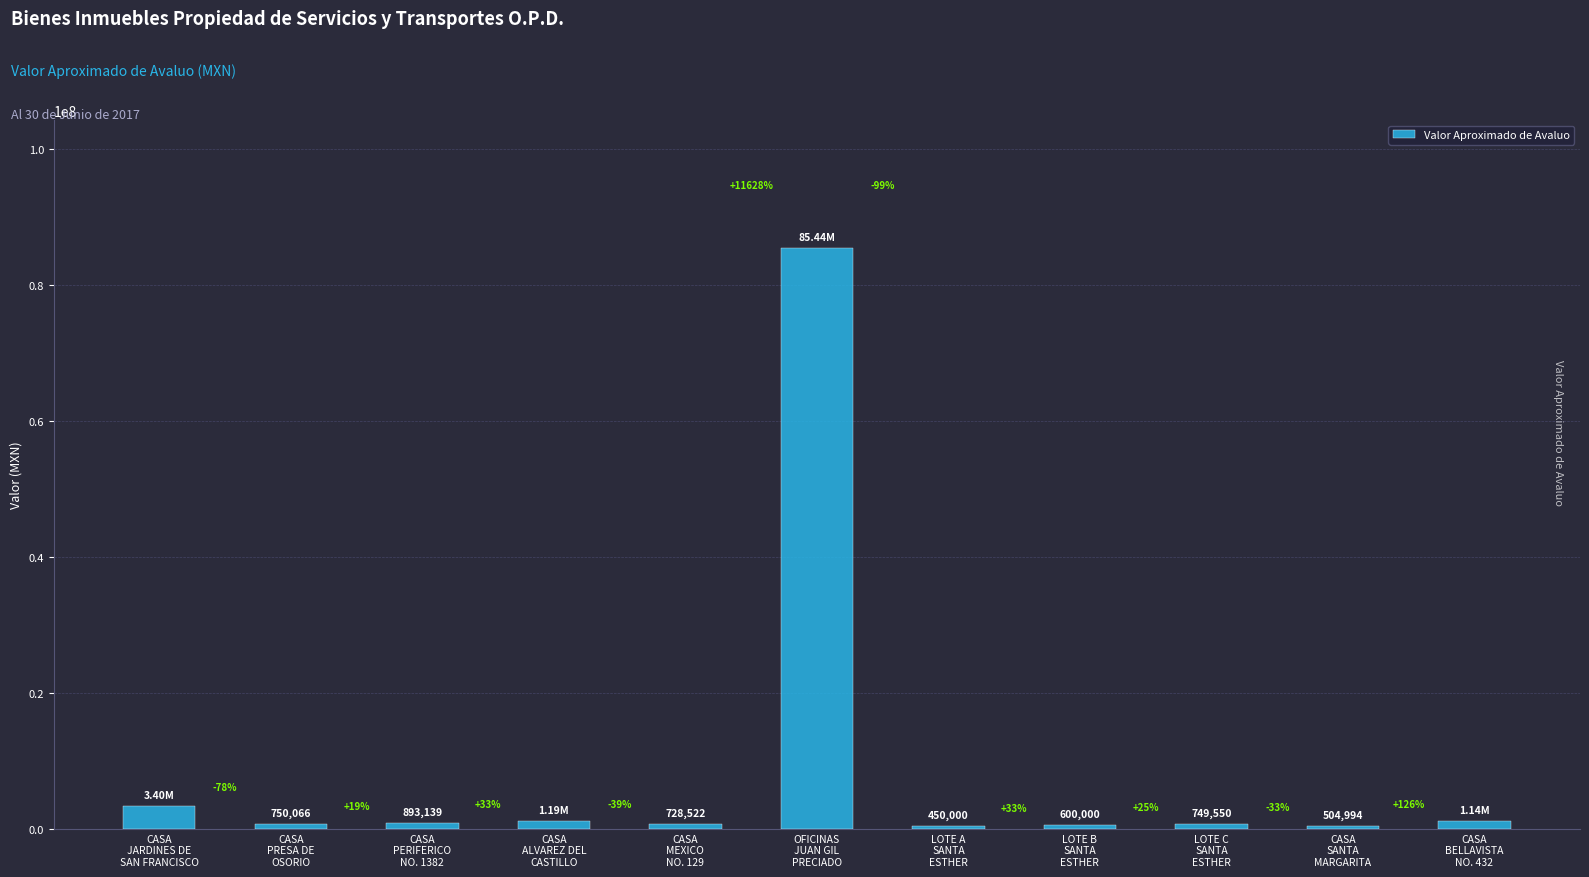

How many bars are there in total?

11